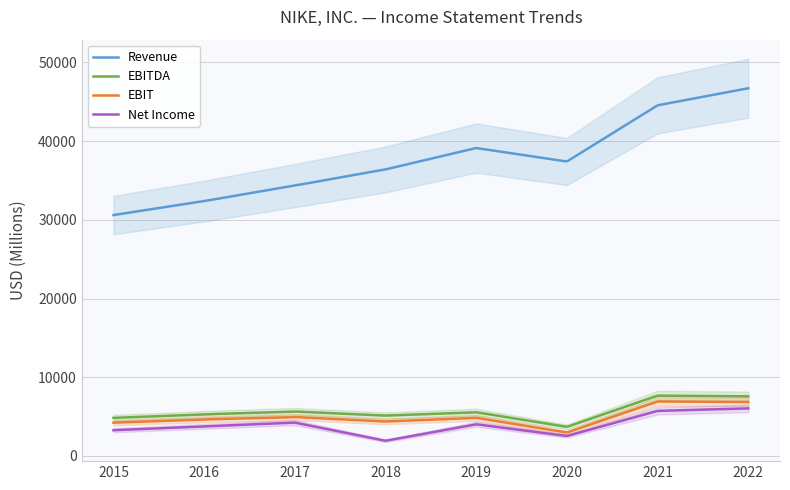

Does the chart have visible grid lines?

Yes